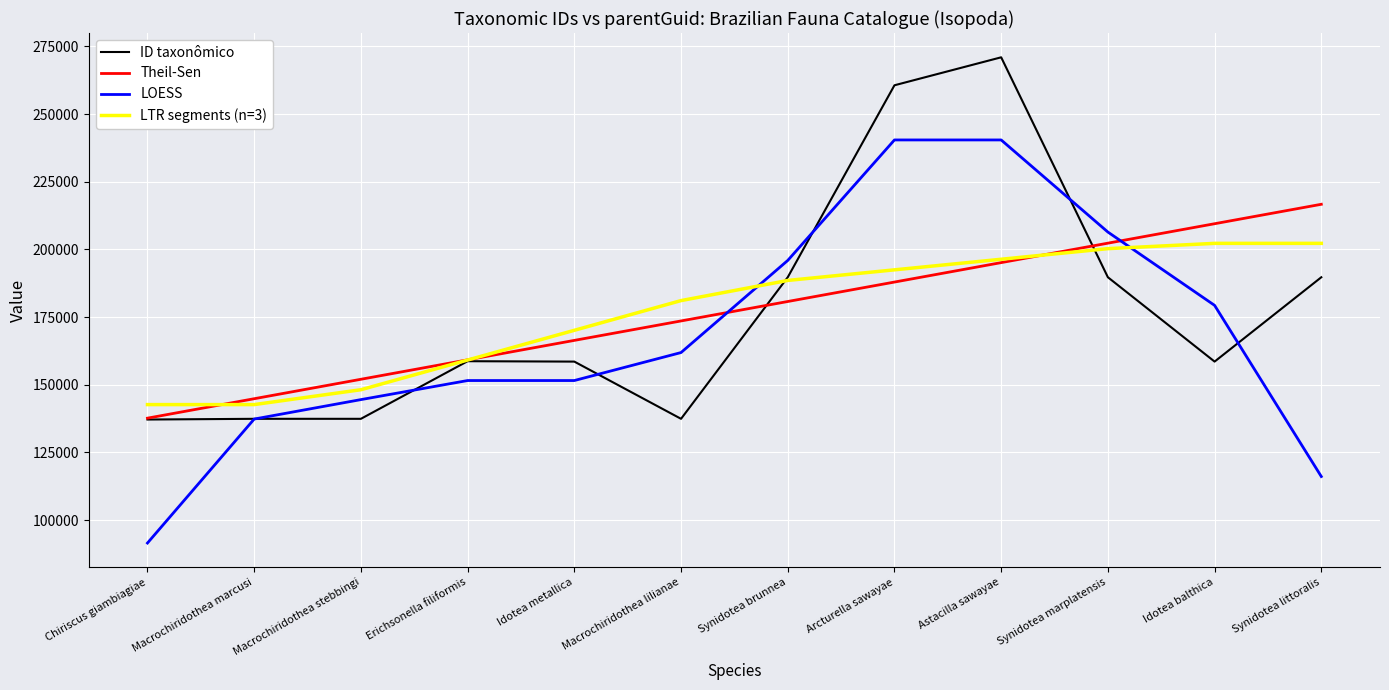

The ID taxonômico series shows 189705.0 at Synidotea littoralis. True or false?

True